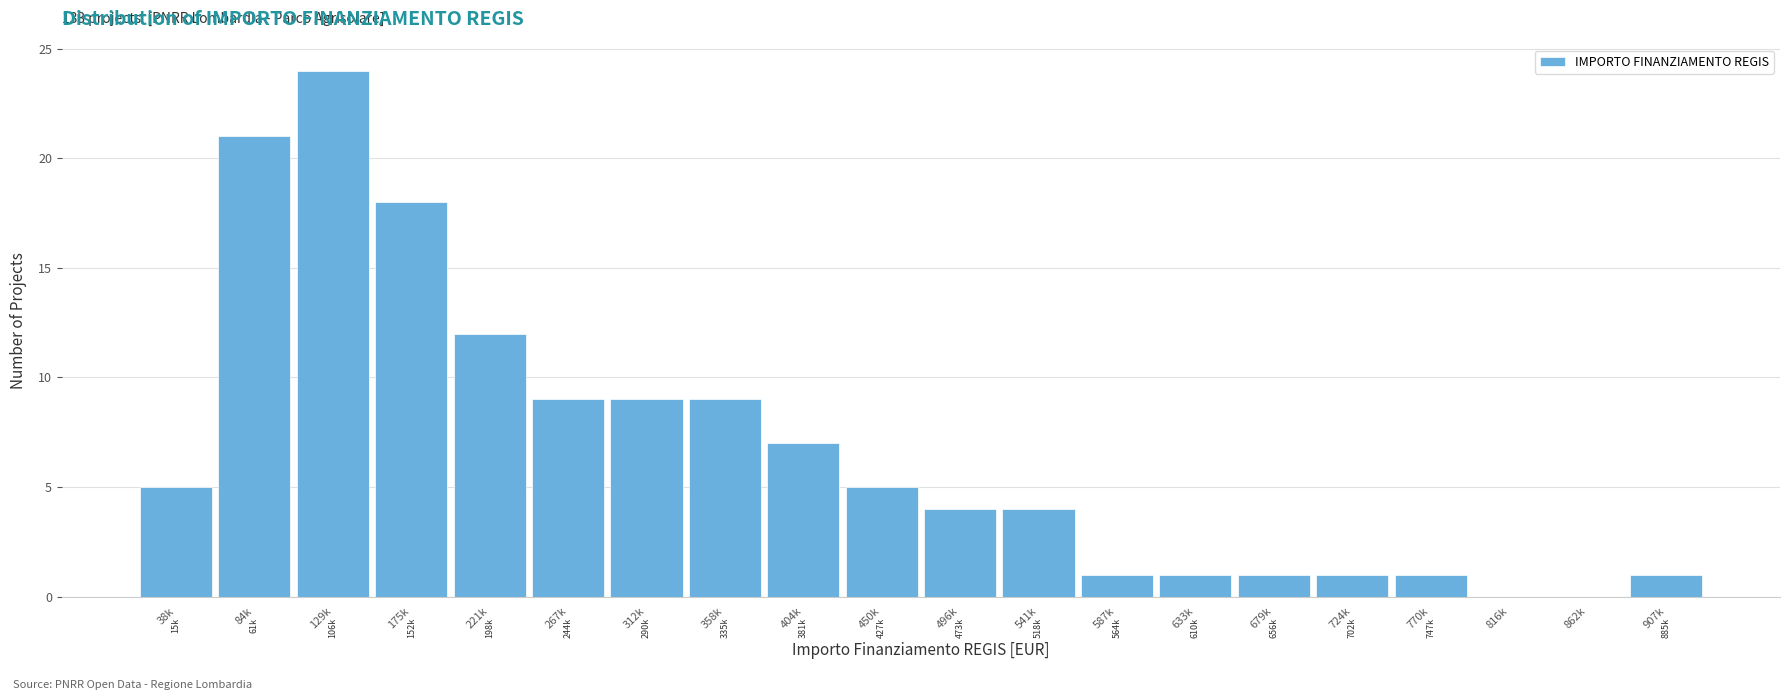

Reading left to right, list all the values displayed in this chart.

38k=5	84k=21	129k=24	175k=18	221k=12	267k=9	312k=9	358k=9	404k=7	450k=5	496k=4	541k=4	587k=1	633k=1	679k=1	724k=1	770k=1	816k=0	862k=0	907k=1